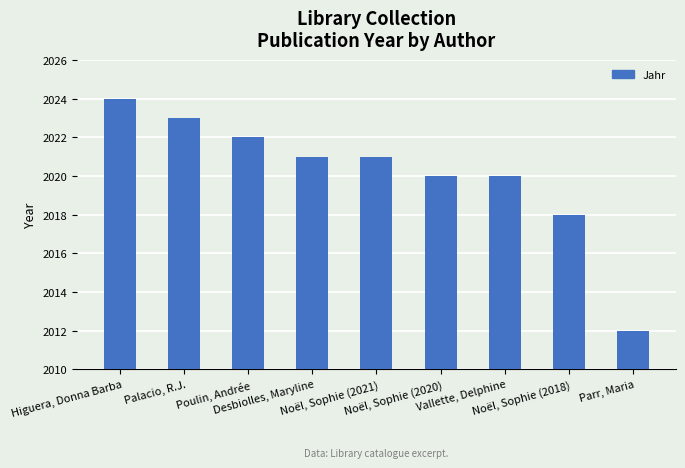

Does the chart contain stacked bars?

No